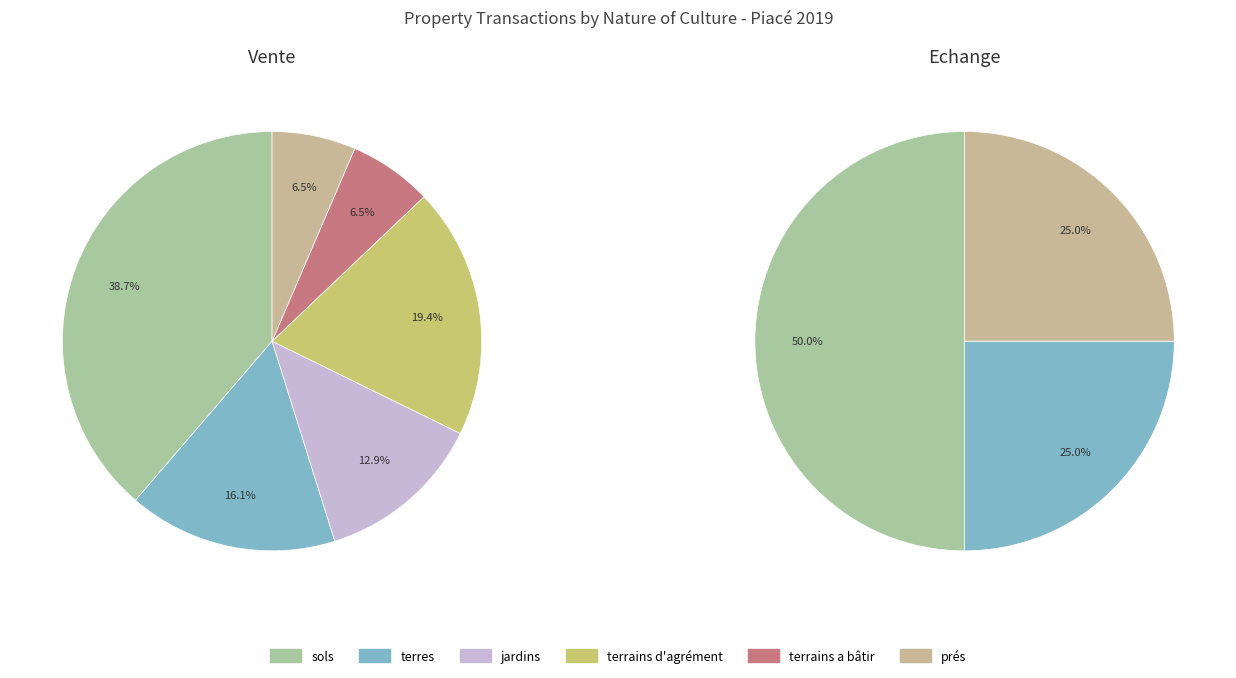

What percentage is the terres slice, to the nearest percent?

25%